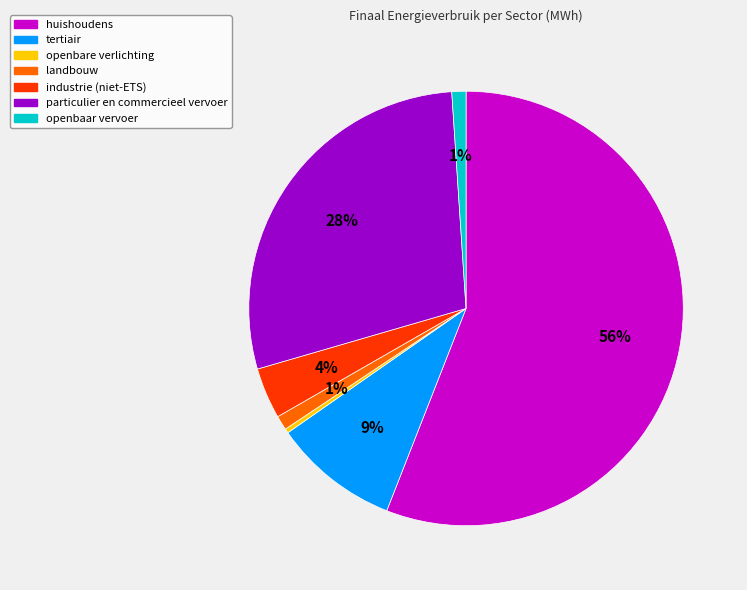

To the nearest percent, what portion does openbaar vervoer represent?

1%